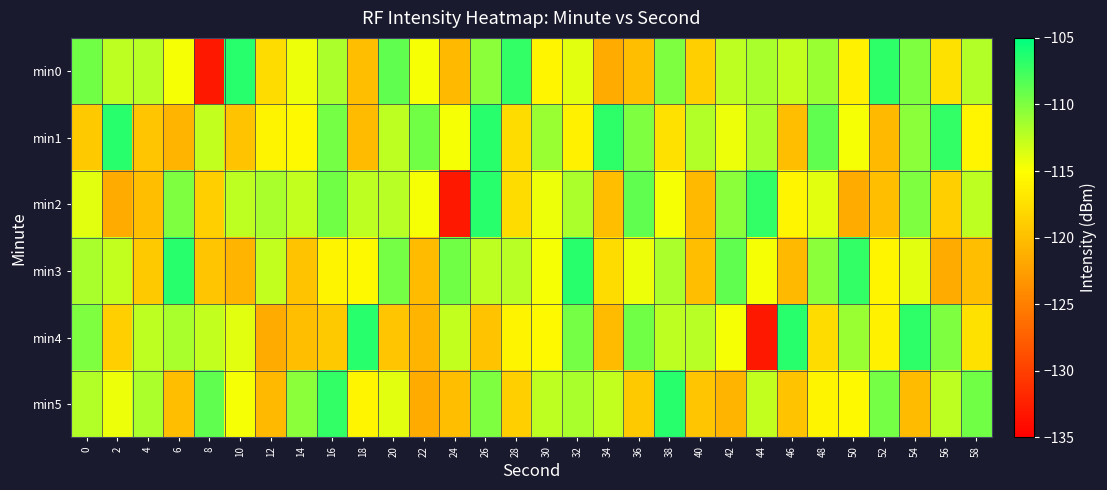

Reading right to left, list all the values displayed in this chart.

min0: 58=-111.9	56=-117.4	54=-110.0	52=-106.8	50=-116.1	48=-111.0	46=-112.6	44=-111.6	42=-112.5	40=-118.7	38=-110.0	36=-120.0	34=-121.6	32=-113.8	30=-115.7	28=-107.1	26=-110.4	24=-120.5	22=-114.7	20=-108.9	18=-120.0	16=-111.7	14=-114.4	12=-117.7	10=-106.6	8=-133.1	6=-114.7	4=-112.2	2=-112.4	0=-109.5
min1: 58=-115.7	56=-107.1	54=-110.4	52=-120.5	50=-114.7	48=-108.9	46=-120.0	44=-111.7	42=-114.4	40=-111.9	38=-117.4	36=-110.0	34=-106.8	32=-116.1	30=-111.0	28=-117.7	26=-106.6	24=-114.7	22=-109.5	20=-112.4	18=-120.3	16=-109.6	14=-115.5	12=-115.8	10=-119.7	8=-112.7	6=-120.7	4=-119.4	2=-106.6	0=-119.2
min2: 58=-112.5	56=-118.7	54=-110.0	52=-120.0	50=-121.6	48=-113.8	46=-115.7	44=-107.1	42=-110.4	40=-120.5	38=-114.7	36=-108.9	34=-120.0	32=-111.7	30=-114.4	28=-117.7	26=-106.6	24=-133.1	22=-114.7	20=-112.2	18=-112.4	16=-109.5	14=-112.6	12=-111.6	10=-112.5	8=-118.7	6=-110.0	4=-120.0	2=-121.6	0=-113.8
min3: 58=-120.0	56=-121.6	54=-113.8	52=-115.7	50=-107.1	48=-110.4	46=-120.5	44=-114.7	42=-108.9	40=-120.0	38=-111.7	36=-114.4	34=-117.7	32=-106.6	30=-114.7	28=-112.2	26=-112.4	24=-109.5	22=-120.3	20=-109.6	18=-115.5	16=-115.8	14=-119.7	12=-112.7	10=-120.7	8=-119.4	6=-106.6	4=-119.2	2=-112.6	0=-111.6
min4: 58=-117.4	56=-110.0	54=-106.8	52=-116.1	50=-111.0	48=-117.7	46=-106.6	44=-133.1	42=-114.7	40=-112.2	38=-112.4	36=-109.5	34=-120.3	32=-109.6	30=-115.5	28=-115.8	26=-119.7	24=-112.7	22=-120.7	20=-119.4	18=-106.6	16=-119.2	14=-120.0	12=-121.6	10=-113.8	8=-112.6	6=-111.6	4=-112.5	2=-118.7	0=-110.0
min5: 58=-109.5	56=-112.4	54=-120.3	52=-109.6	50=-115.5	48=-115.8	46=-119.7	44=-112.7	42=-120.7	40=-119.4	38=-106.6	36=-119.2	34=-112.6	32=-111.6	30=-112.5	28=-118.7	26=-110.0	24=-120.0	22=-121.6	20=-113.8	18=-115.7	16=-107.1	14=-110.4	12=-120.5	10=-114.7	8=-108.9	6=-120.0	4=-111.7	2=-114.4	0=-111.9